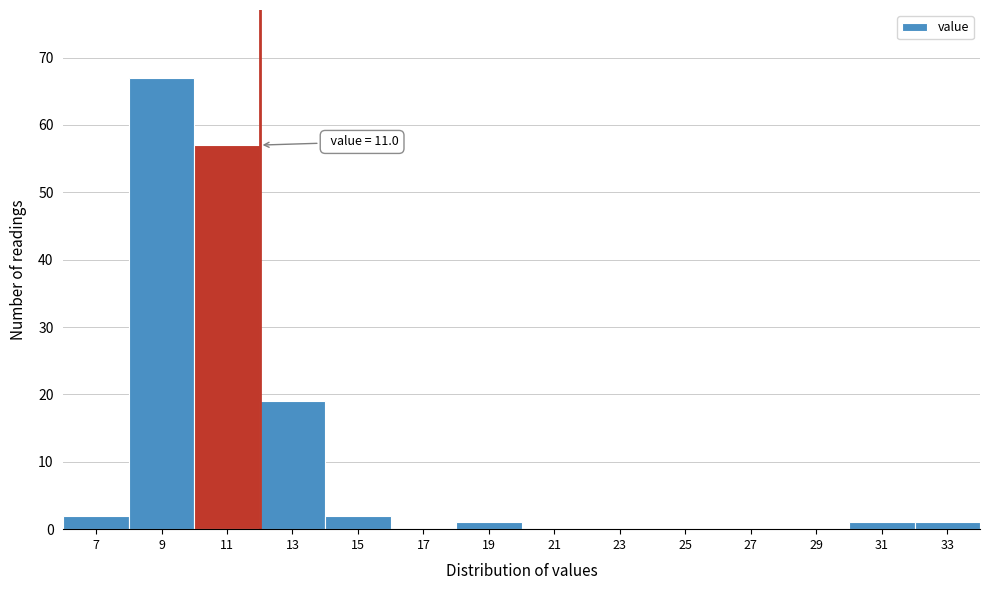

Reading right to left, what are all the values shown in this chart?

33=1	31=1	29=0	27=0	25=0	23=0	21=0	19=1	17=0	15=2	13=19	11=57	9=67	7=2